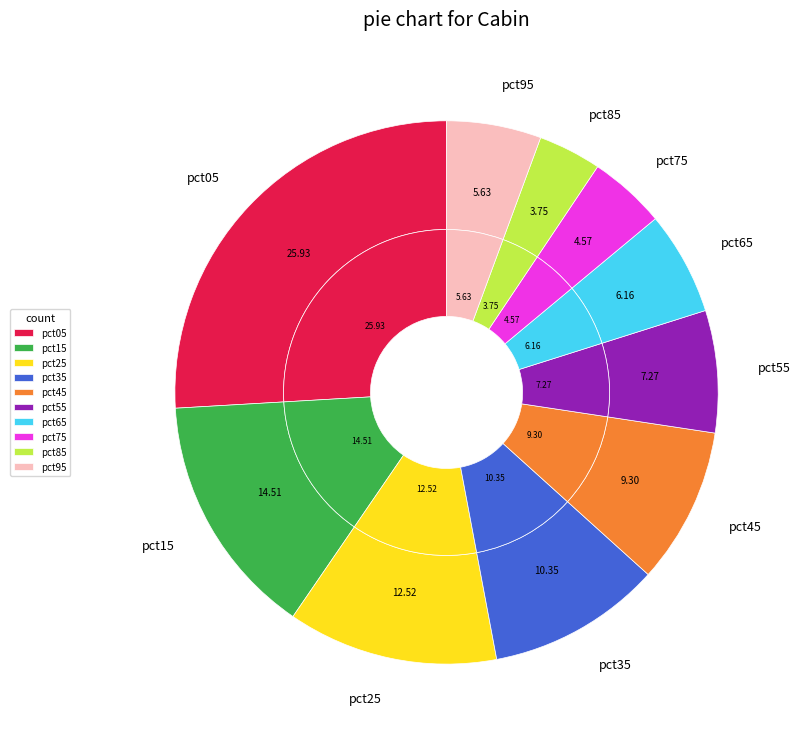

Does any single category account for the majority?

No